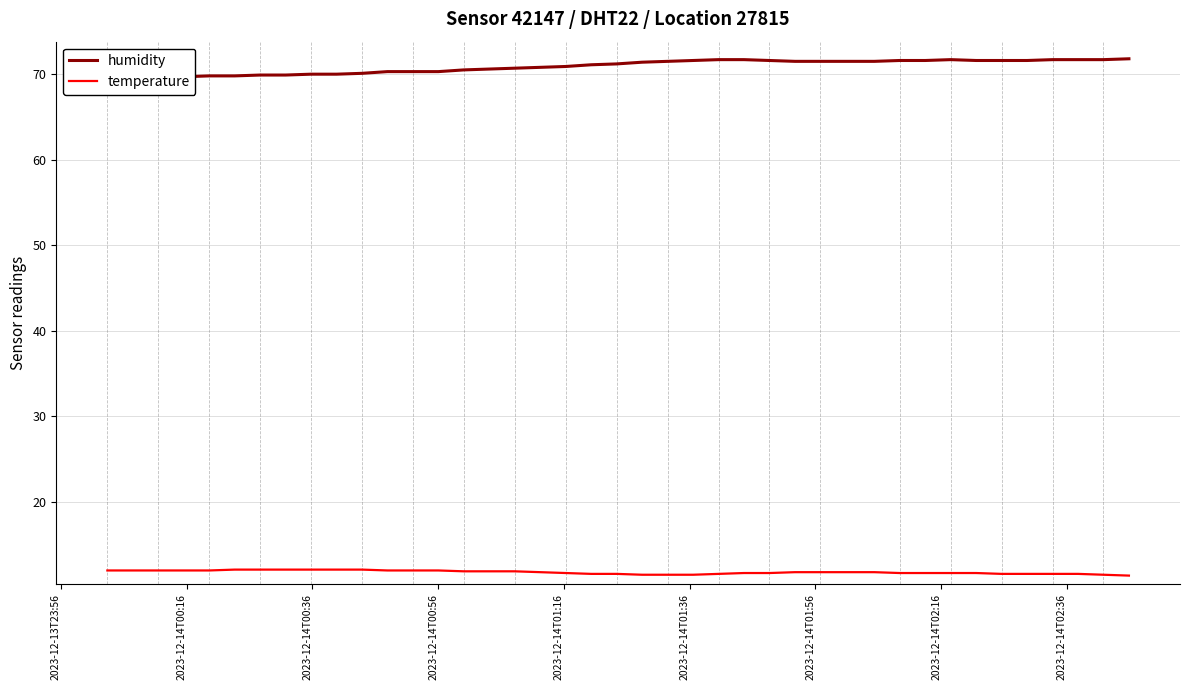

Which series has the largest range (max minus min)?

humidity